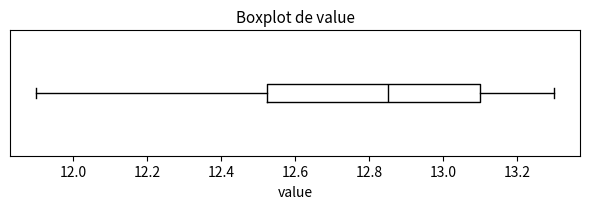

Read this box plot against the x-axis: the position of the median line, the range covered by the box, and the ends of both whiskers. The values are not printed on the chart, so give them approximately, as read against the axis.

median 12.86, box 12.52 to 13.10, whiskers 11.90 to 13.30